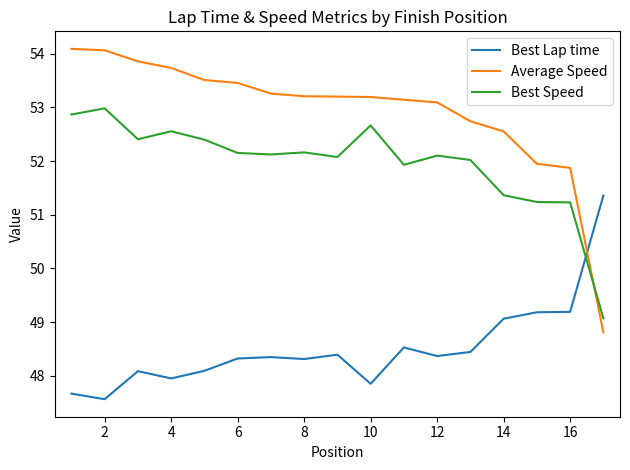

True or false: Average Speed and Best Speed cross at least once.

True